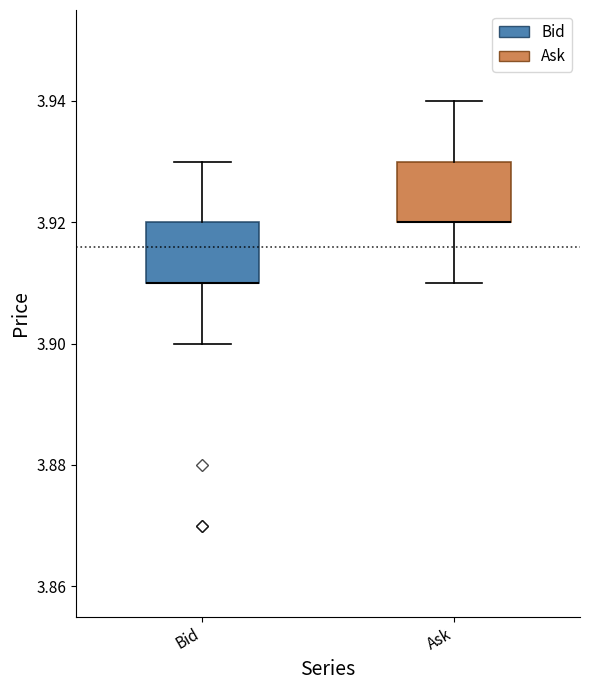

Reading left to right, read every box against the y-axis: the position of its median line, the range the box covers, and the ends of its whiskers. The values are not printed on the chart, so give them approximately, as read against the axis.

Bid: median 3.91 (drawn on the box's lower edge), box 3.91 to 3.92, whiskers 3.90 to 3.93
Ask: median 3.92 (drawn on the box's lower edge), box 3.92 to 3.93, whiskers 3.91 to 3.94